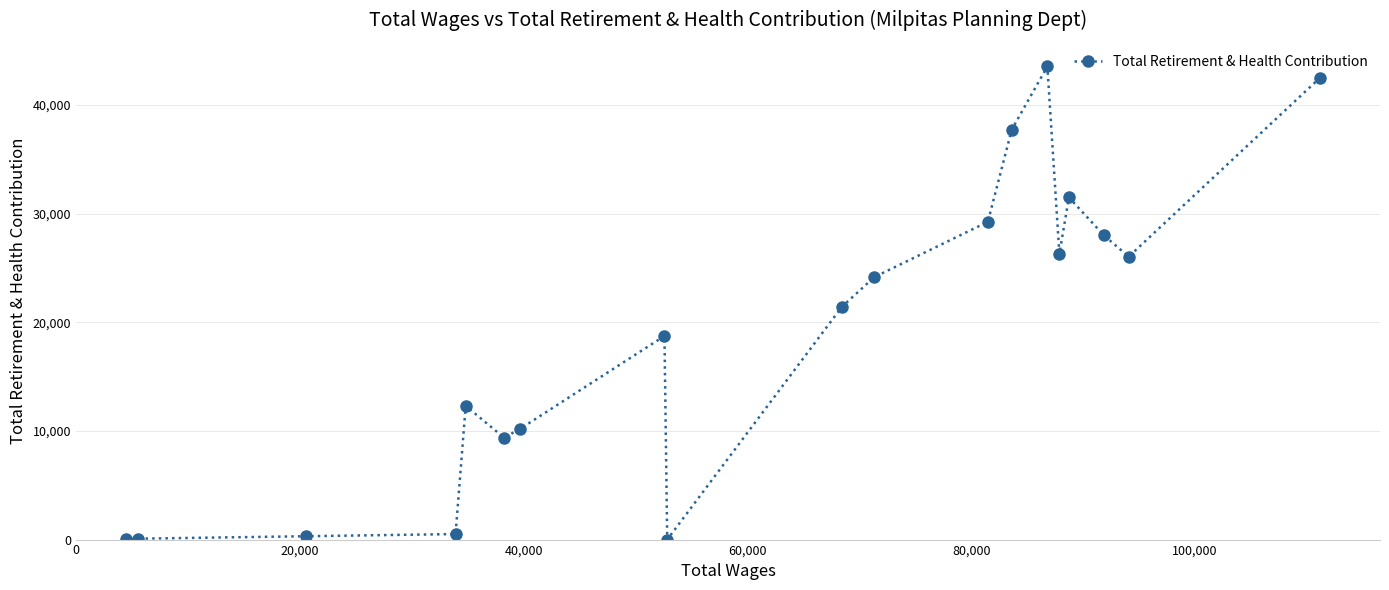

What is the difference between the second highest and minimum values?

42522